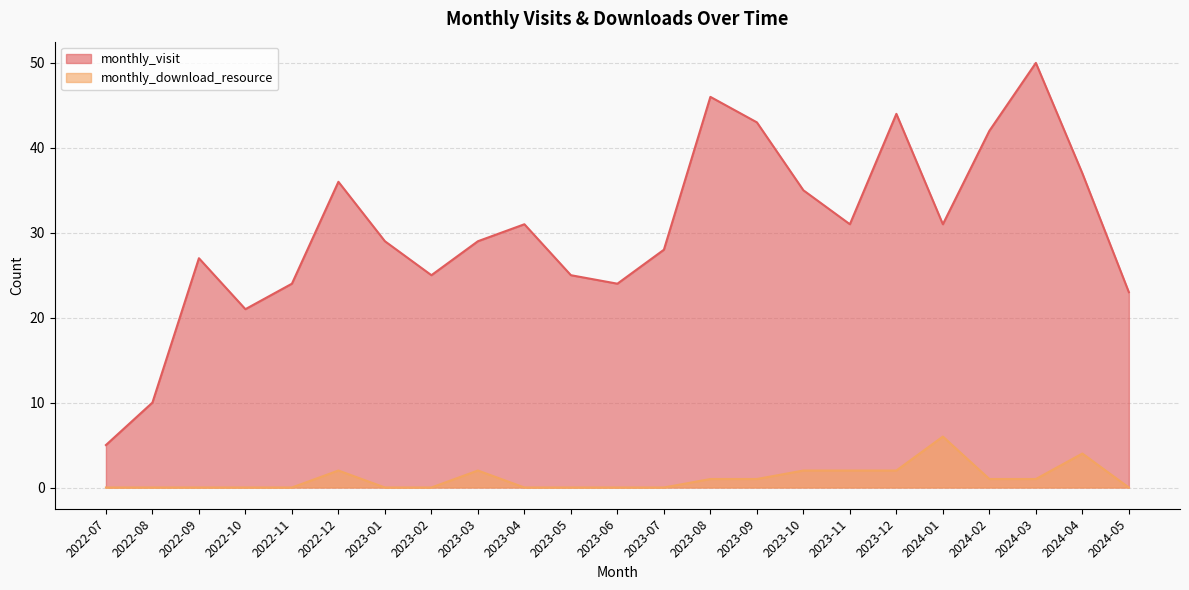

True or false: monthly_download_resource and monthly_visit intersect in this chart.

False